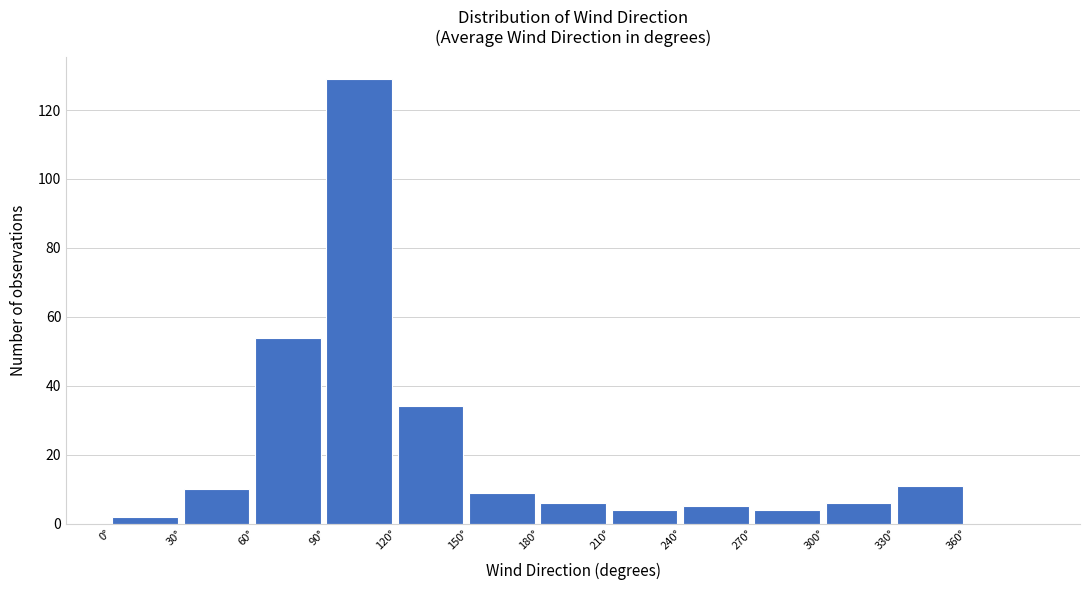

Over which range of the x-axis is the bar tallest?

90 to 120